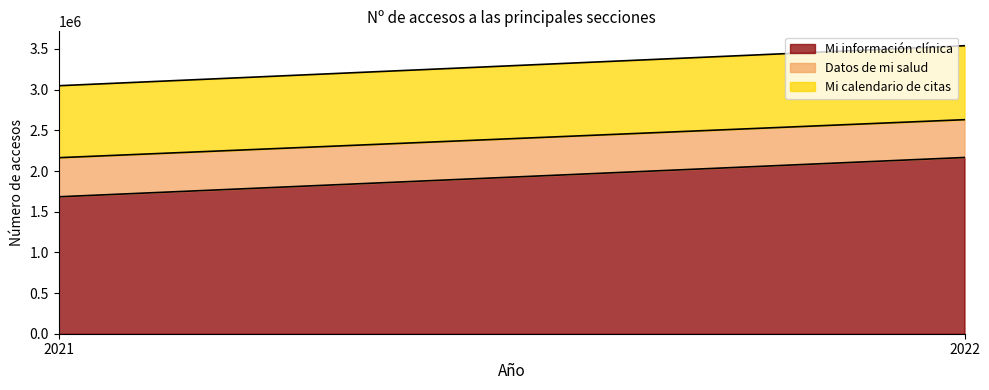

Reading left to right, extract all data points from this chart.

Mi información clínica: 2021=1683188	2022=2166355
Datos de mi salud: 2021=480614	2022=464802
Mi calendario de citas: 2021=884701	2022=909004